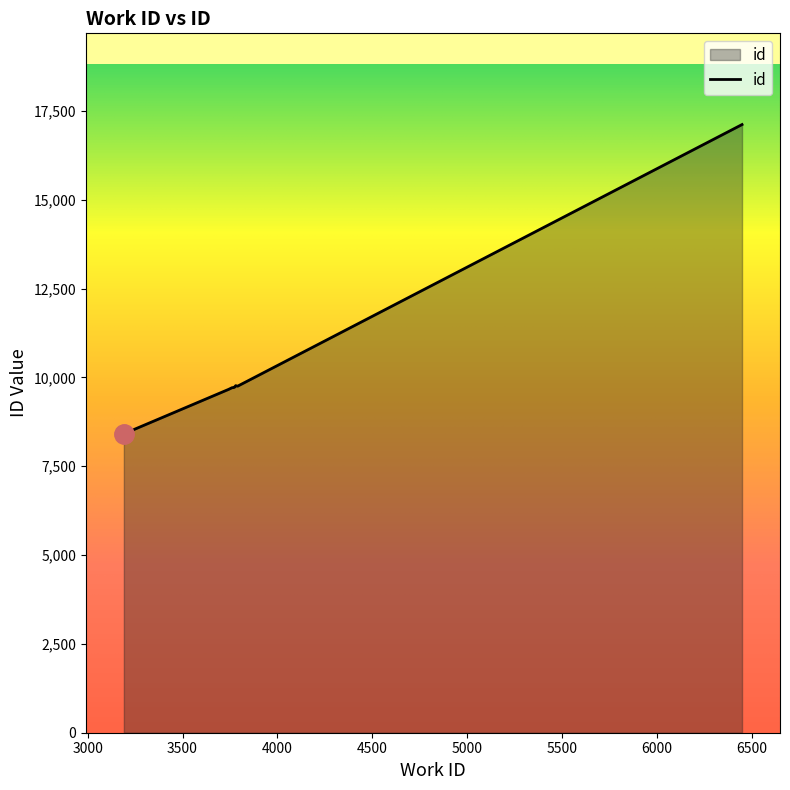

What is the change in value from 3775 to 3780?

+23